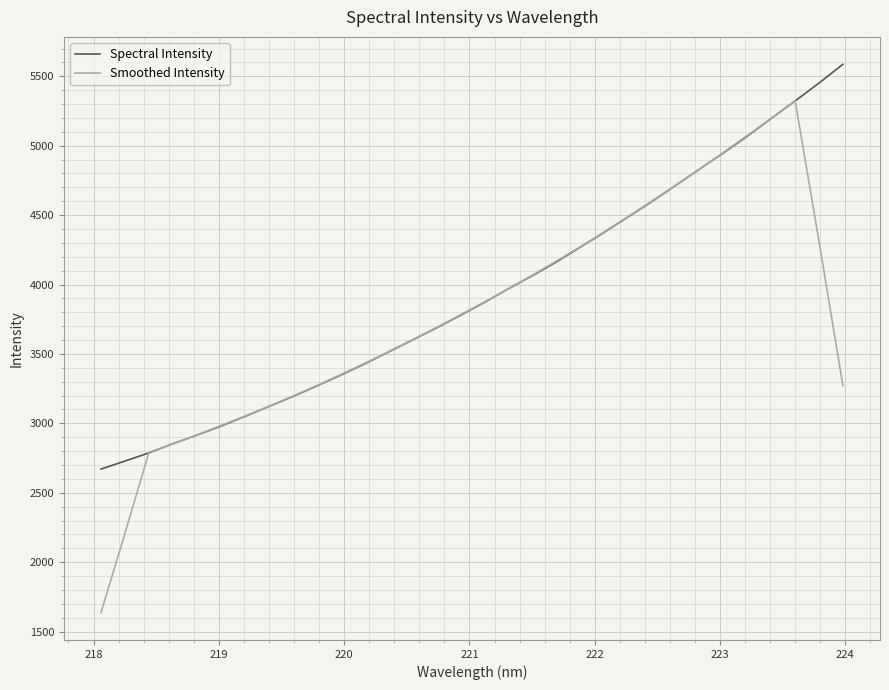

What is the minimum value shown in the chart?

1637.3